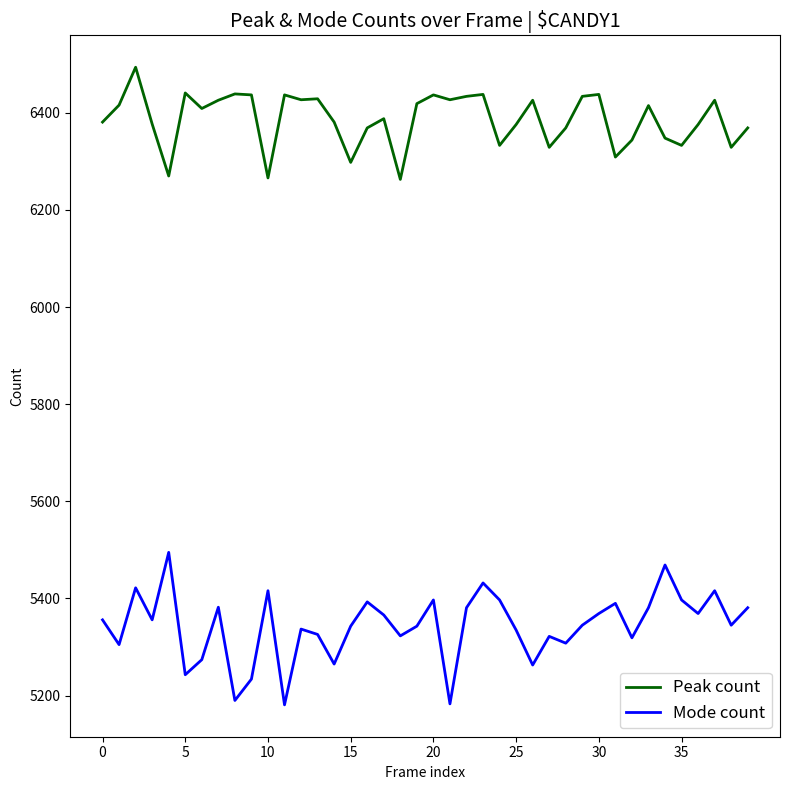

Which series has the largest total across all categories?

Peak count